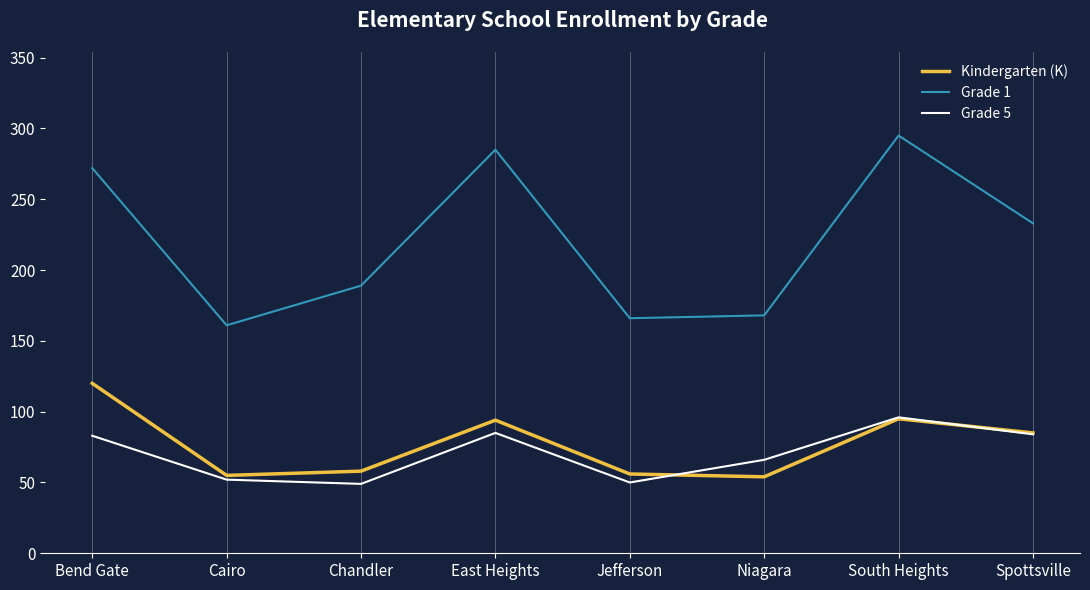

Where is Grade 1 nearest to the value 228?

Spottsville